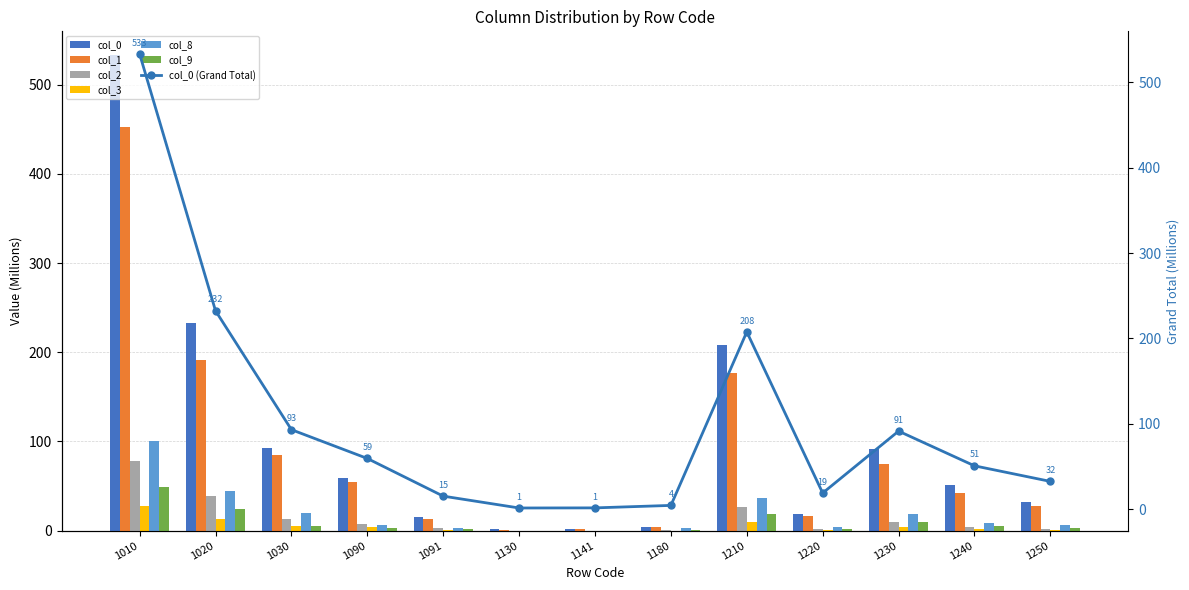

What is the value of the col_1 bar at the 10th from the left?

16.2